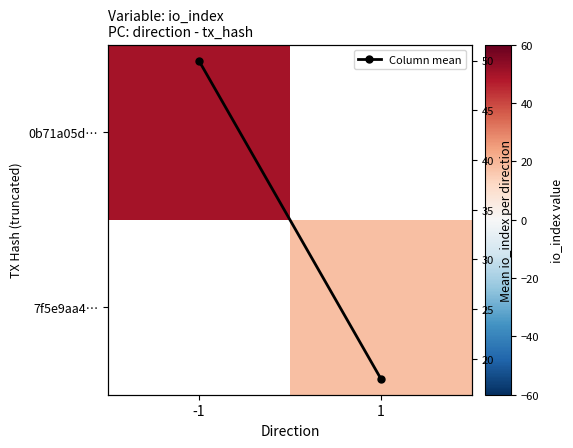

Which series changed the most between -1 and 1?

Column mean